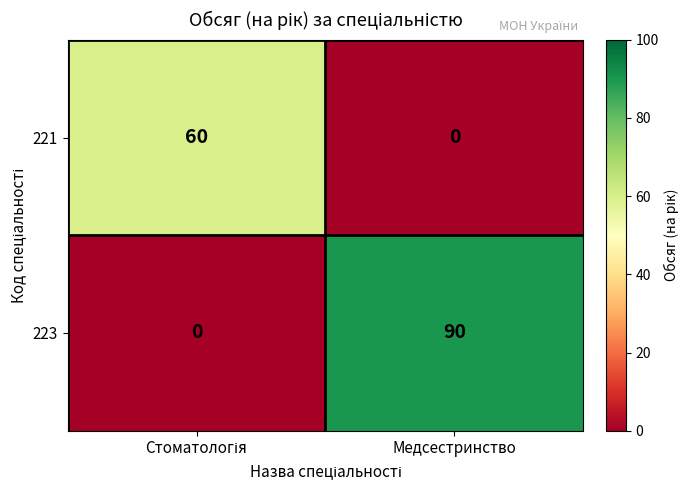

What is the average value of the 221 series?

30